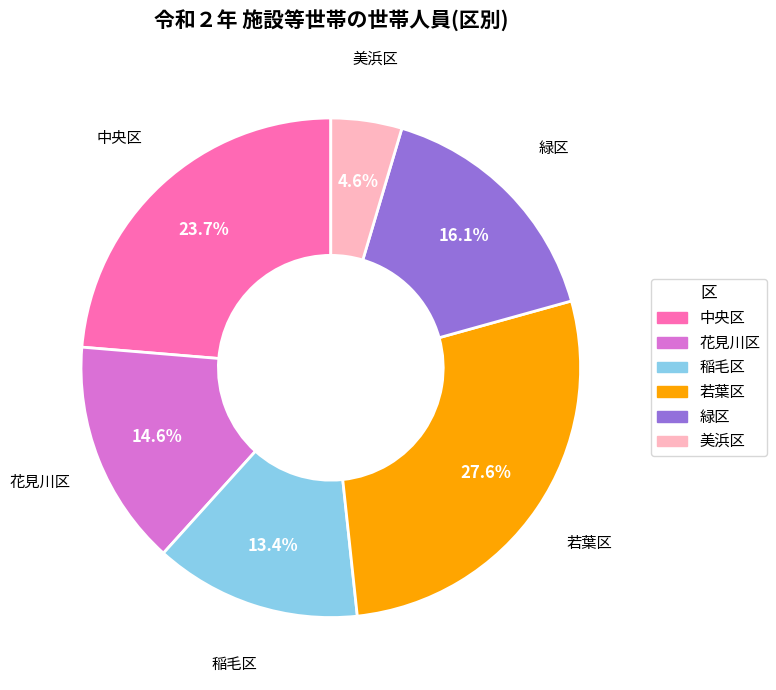

Do 花見川区 and 美浜区 together represent more than half of the pie?

No